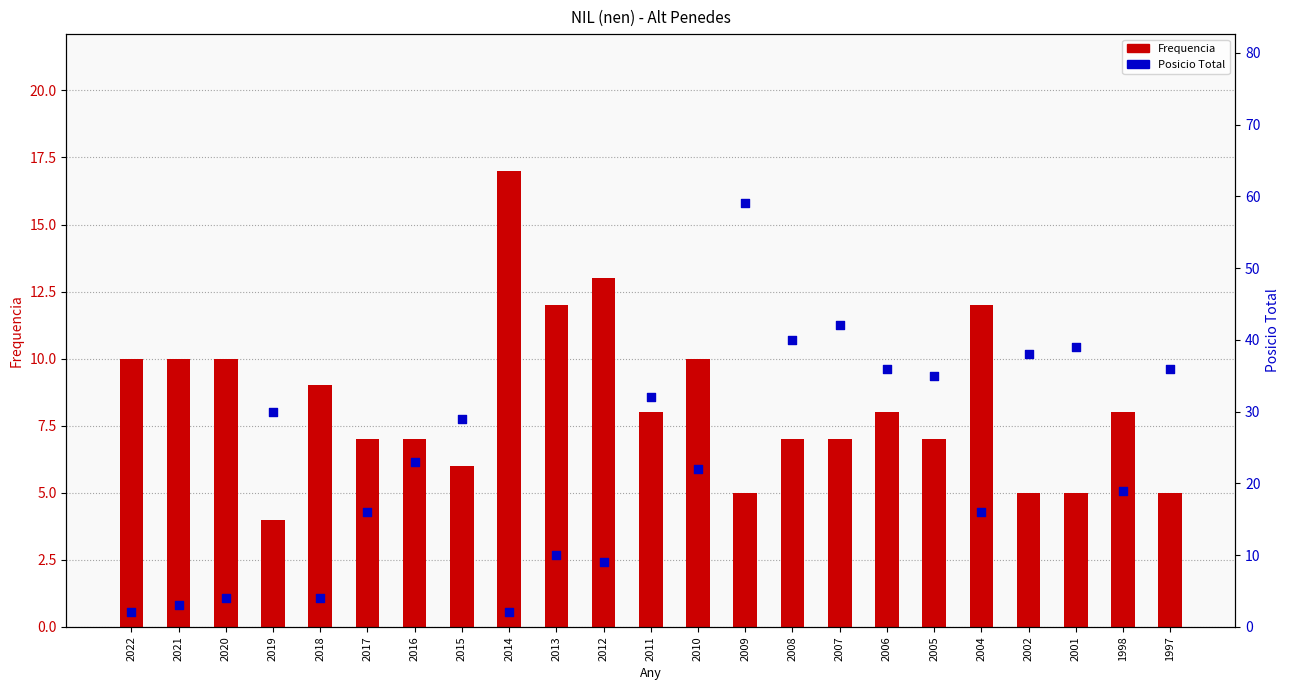

Is the value of Frequencia at 2013 greater than the value of Posicio Total at 2017?

No